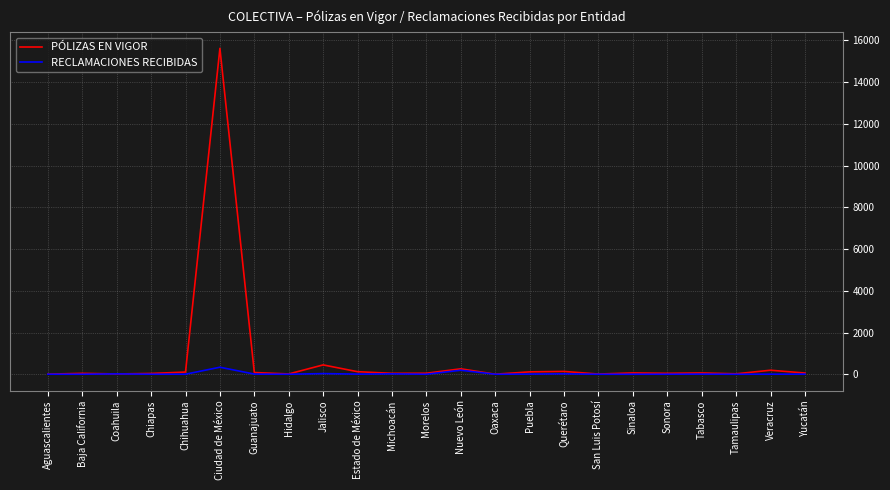

Which series has the largest range (max minus min)?

PÓLIZAS EN VIGOR